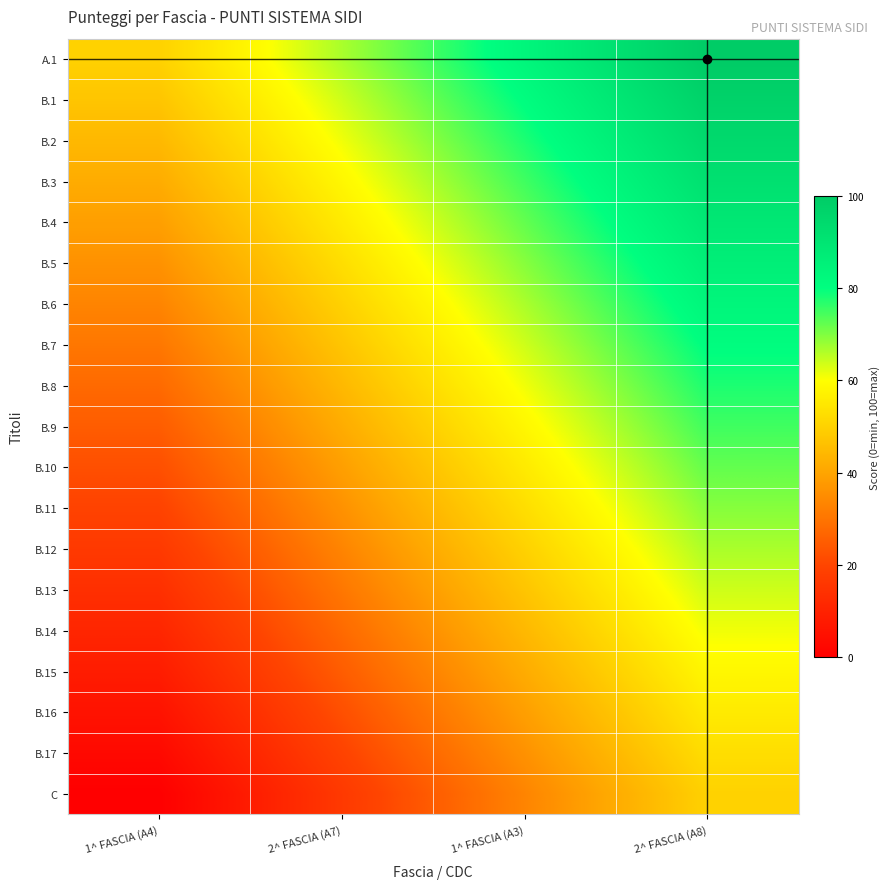

What is the total value across all series at 2^ FASCIA (A7)?

791.7